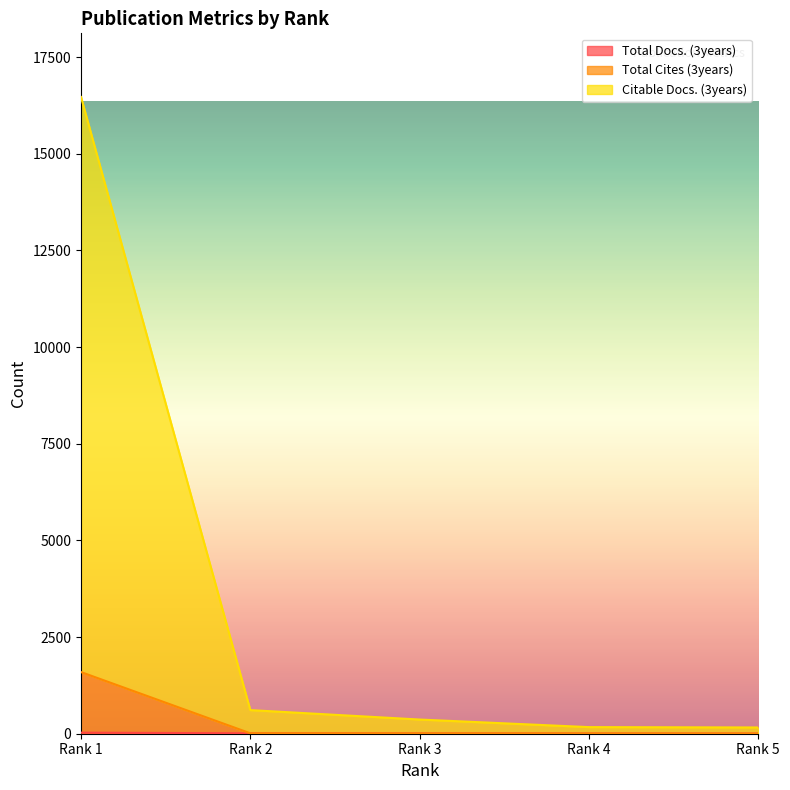

Which series has the largest range (max minus min)?

Citable Docs. (3years)